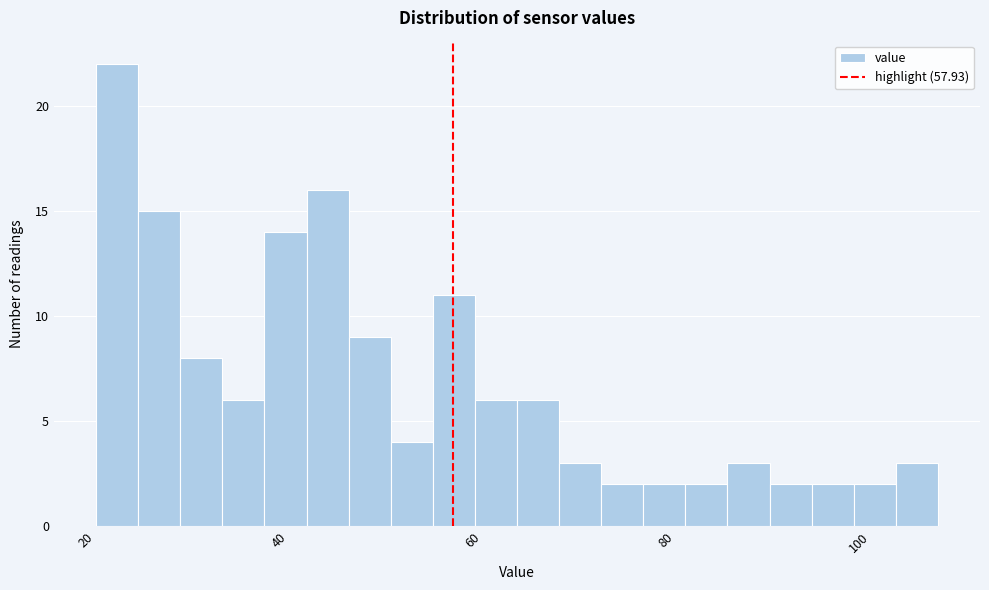

Around what value on the x-axis is the tallest bar? Give the approximate position of its centre, as read against the axis.

24